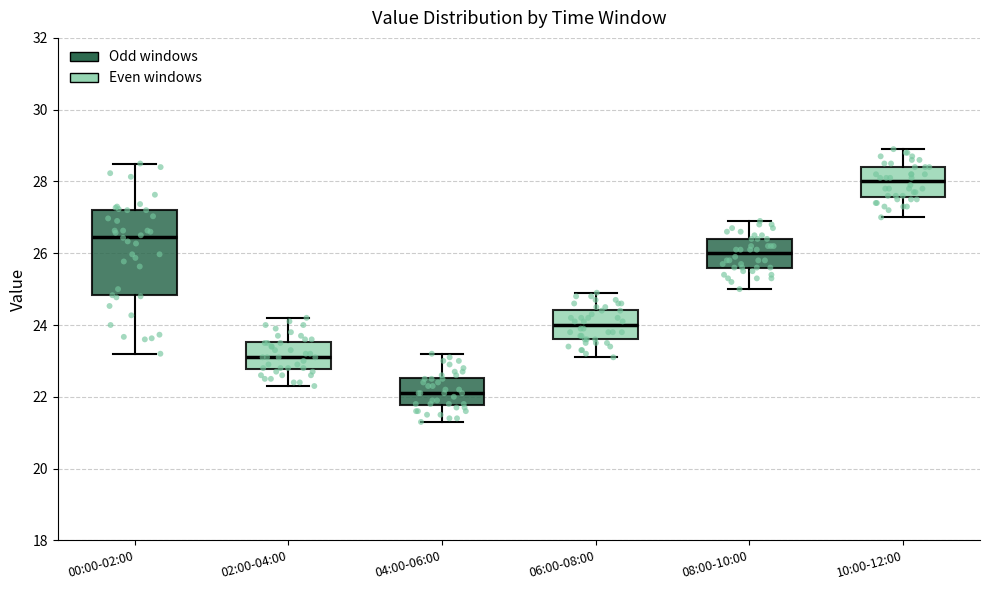

Where does the lower whisker of the box for 06:00-08:00 end on the y-axis? The values are not printed on the chart, so give them approximately, as read against the axis.

23.2